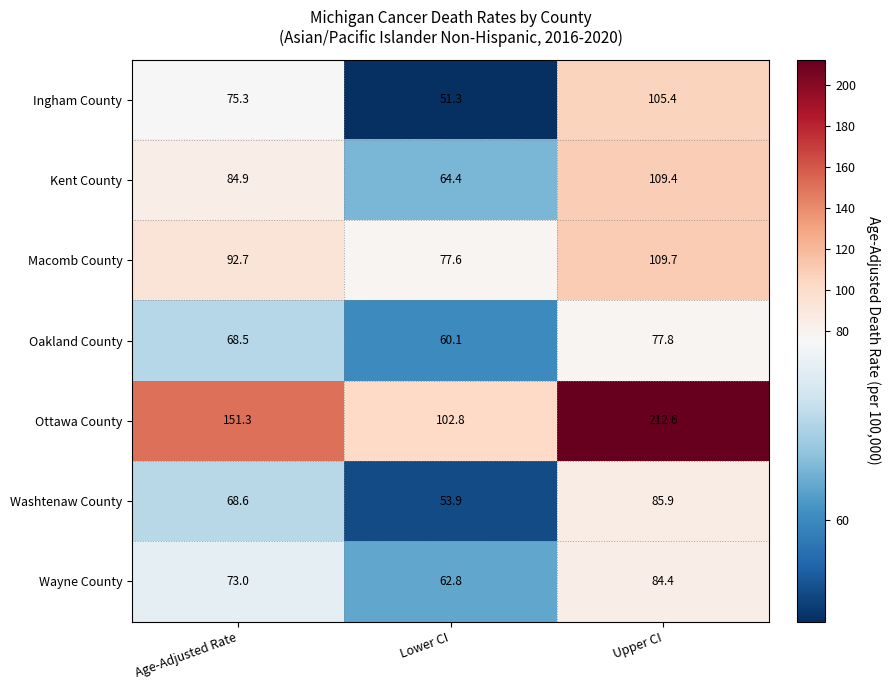

Where does the Washtenaw County series first go above 68?

Age-Adjusted Rate